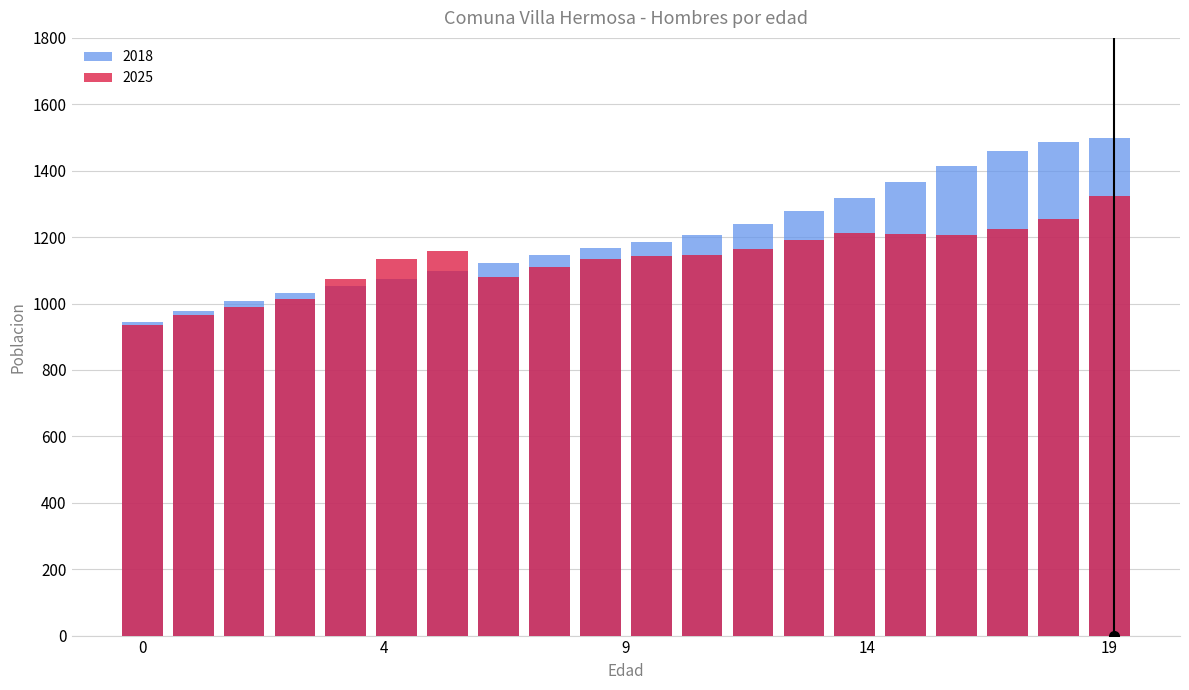

Rank the series by their average value, from lowest to highest.

2025, 2018